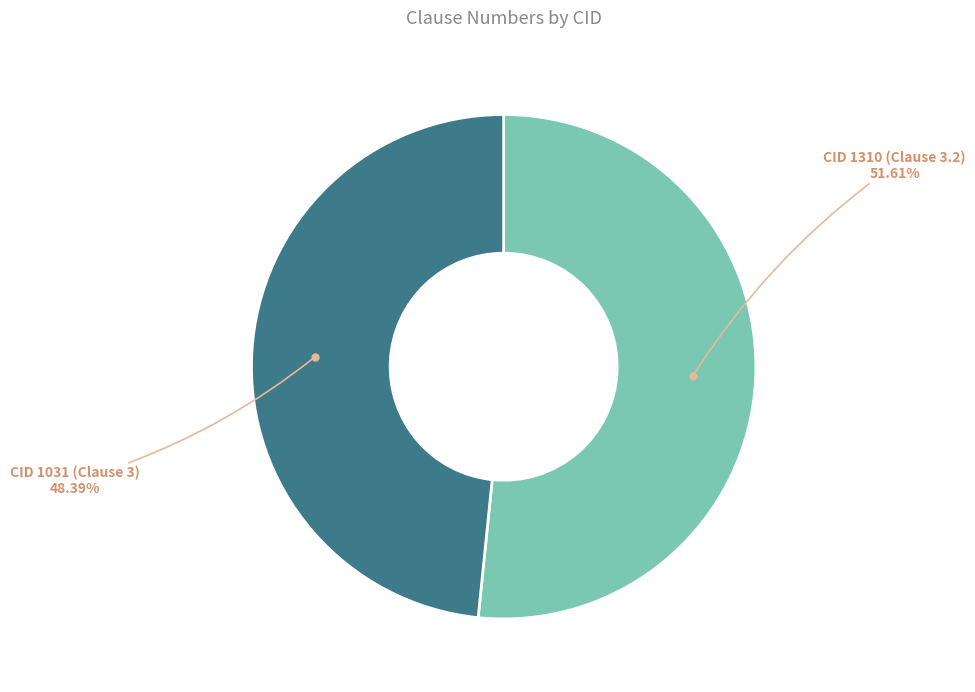

The CID 1310 (Clause 3.2) slice represents 60% of the pie. True or false?

False